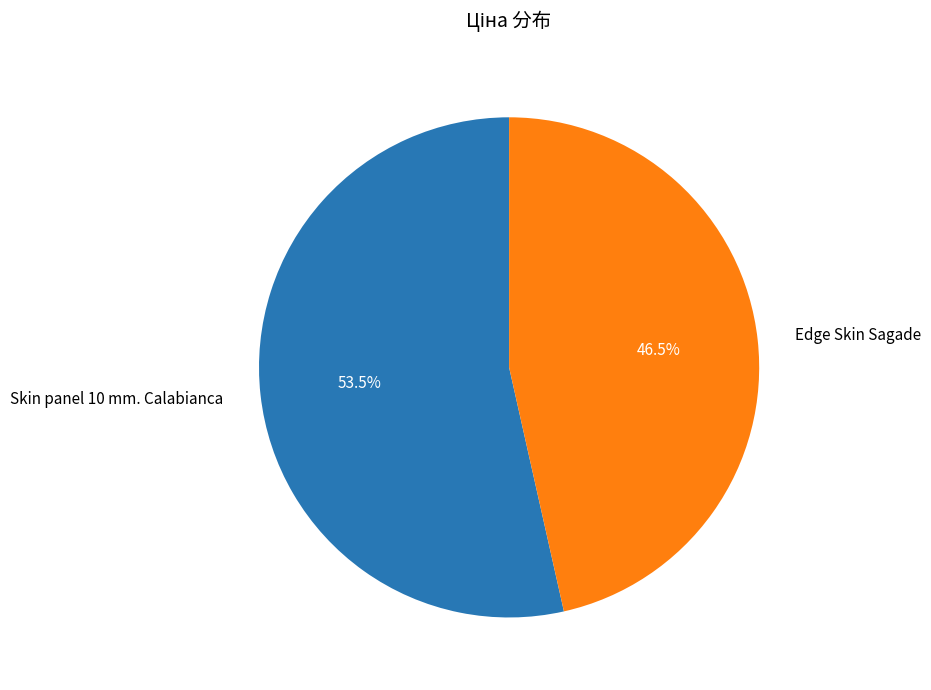

Between Skin panel 10 mm. Calabianca and Edge Skin Sagade, which is larger?

Skin panel 10 mm. Calabianca